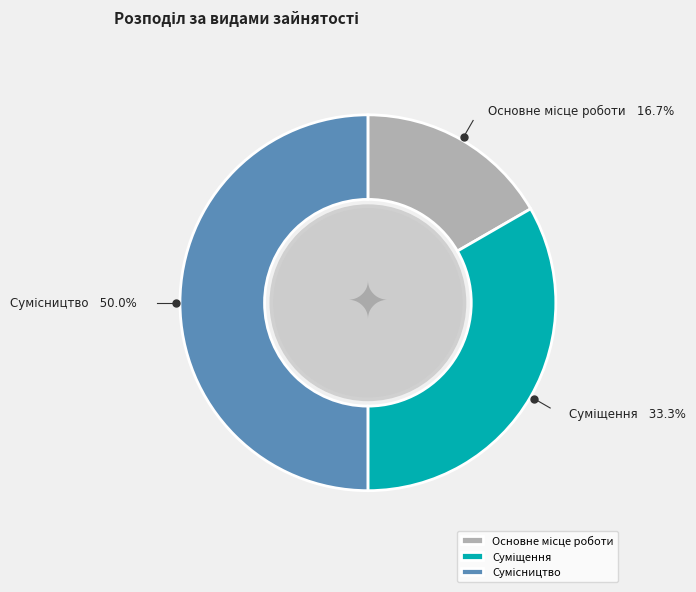

To the nearest percent, what is the difference between the Суміщення and Основне місце роботи slice percentages?

17%